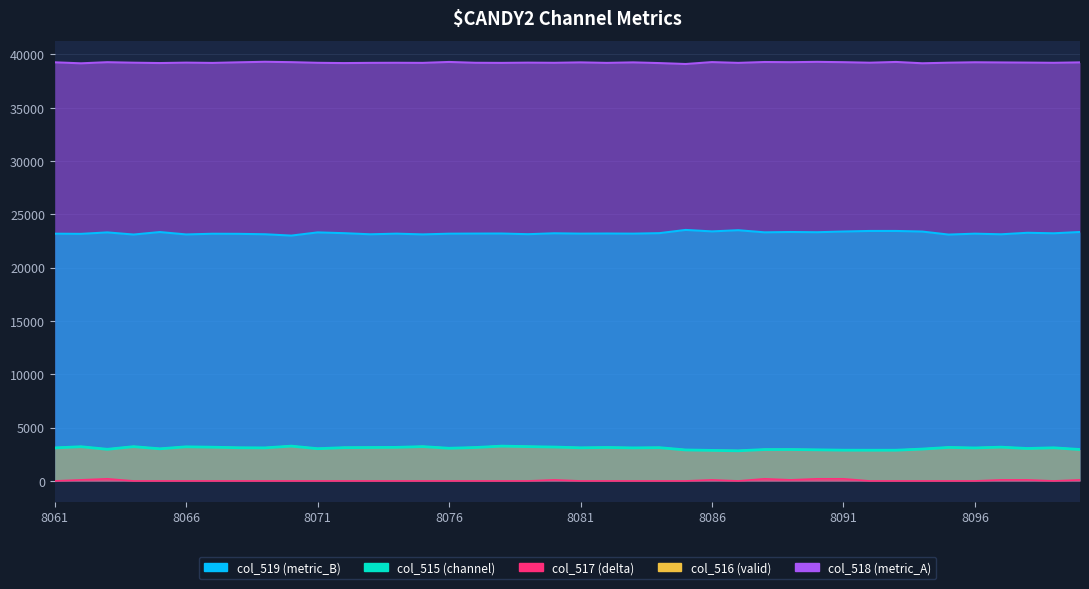

At which category does the data reach its first local peak?

8066